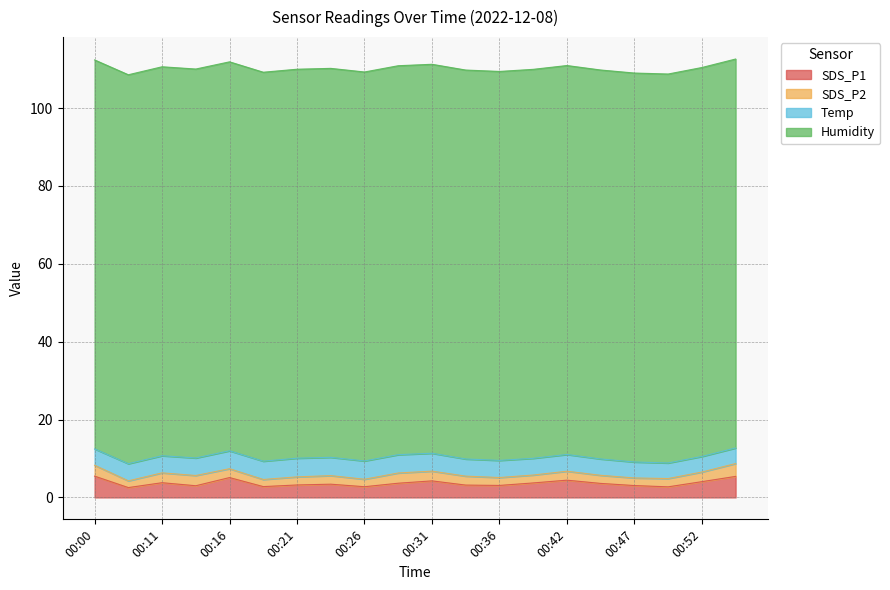

How many categories are shown in the chart?

20